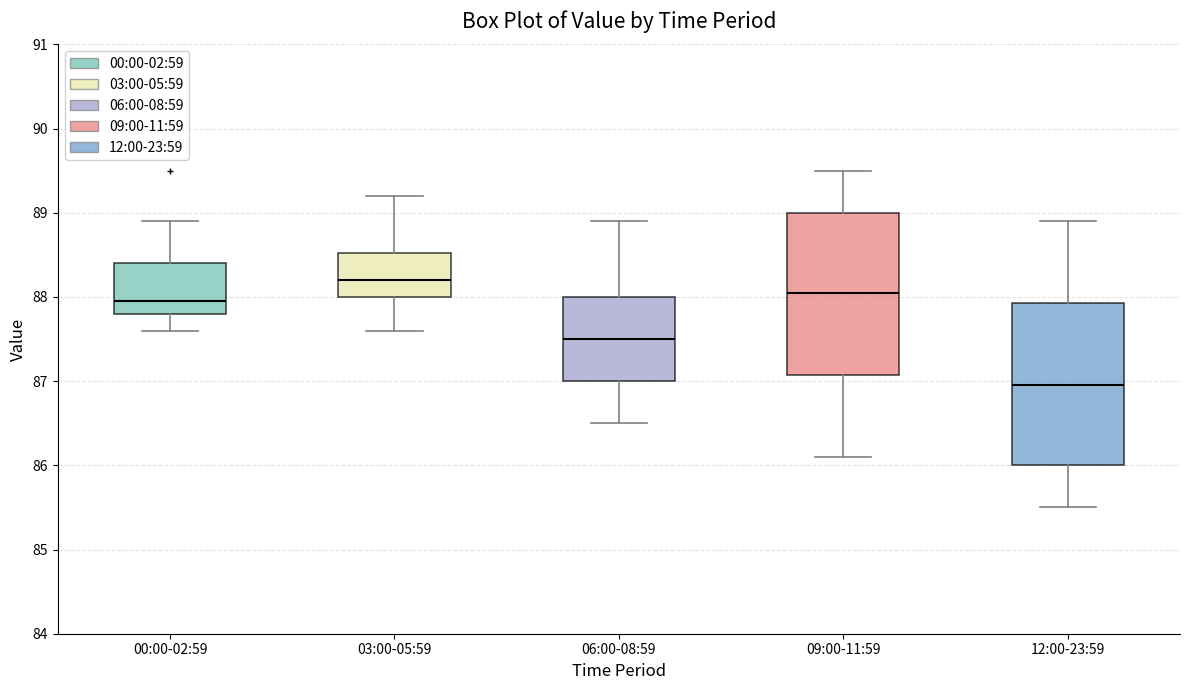

Where does the lower whisker of the box for 09:00-11:59 end on the y-axis? The values are not printed on the chart, so give them approximately, as read against the axis.

86.1